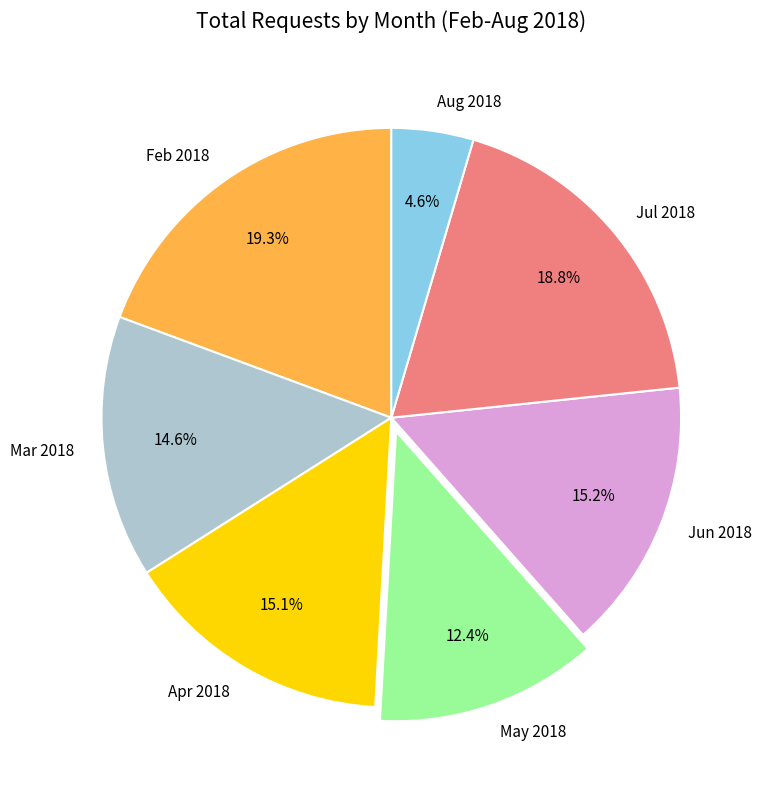

Which has a higher value, Jul 2018 or Aug 2018?

Jul 2018